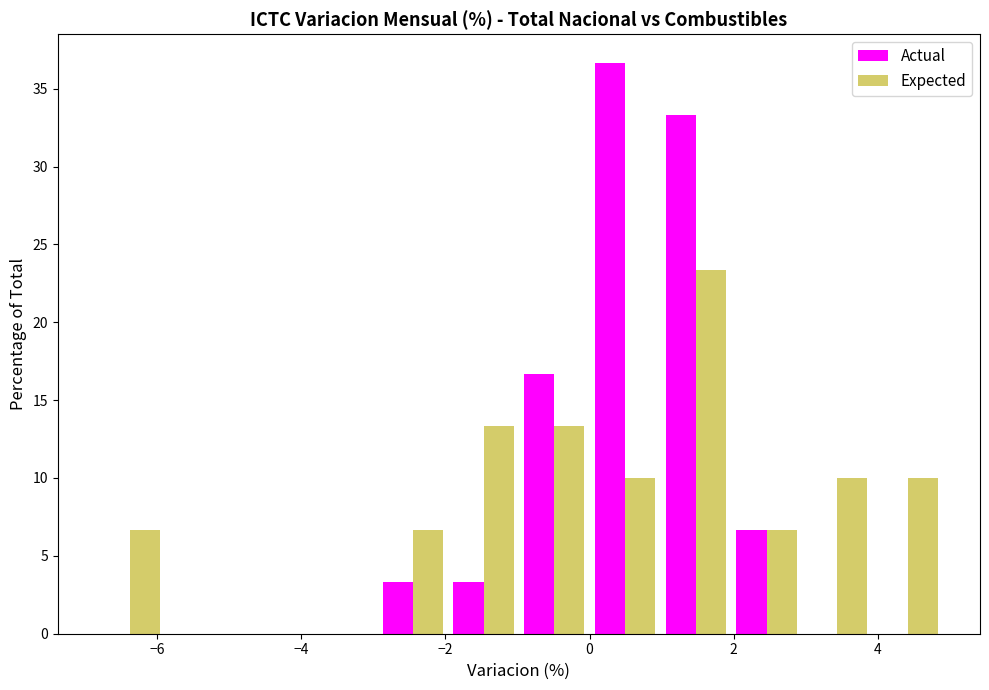

Reading left to right, list every range on the x-axis with the height of the bar of each series over it. Neither the bar edges nor the heights are printed on the chart, so give them approximately, as read against the axes.

-6.8 to -5.8: Actual=0	Expected=6.5
-5.8 to -5.0: Actual=0	Expected=0
-5.0 to -4.0: Actual=0	Expected=0
-4.0 to -3.0: Actual=0	Expected=0
-3.0 to -2.0: Actual=3.5	Expected=6.5
-2.0 to -1.0: Actual=3.5	Expected=13.5
-1.0 to 0.0: Actual=16.5	Expected=13.5
0.0 to 1.0: Actual=36.5	Expected=10.0
1.0 to 2.0: Actual=33.5	Expected=23.5
2.0 to 3.0: Actual=6.5	Expected=6.5
3.0 to 4.0: Actual=0	Expected=10.0
4.0 to 5.0: Actual=0	Expected=10.0